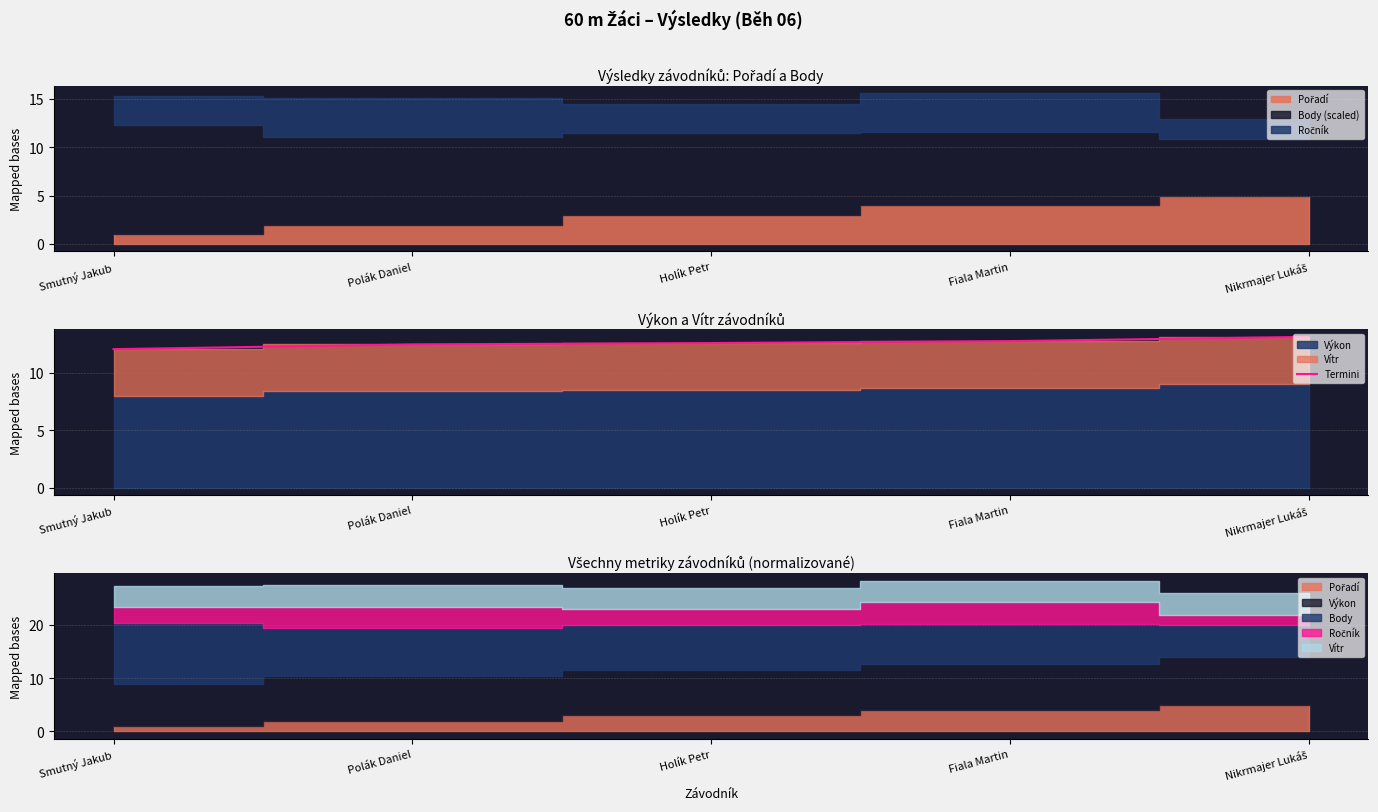

The chart shows a value of 4.5 at Polák Daniel. True or false?

False